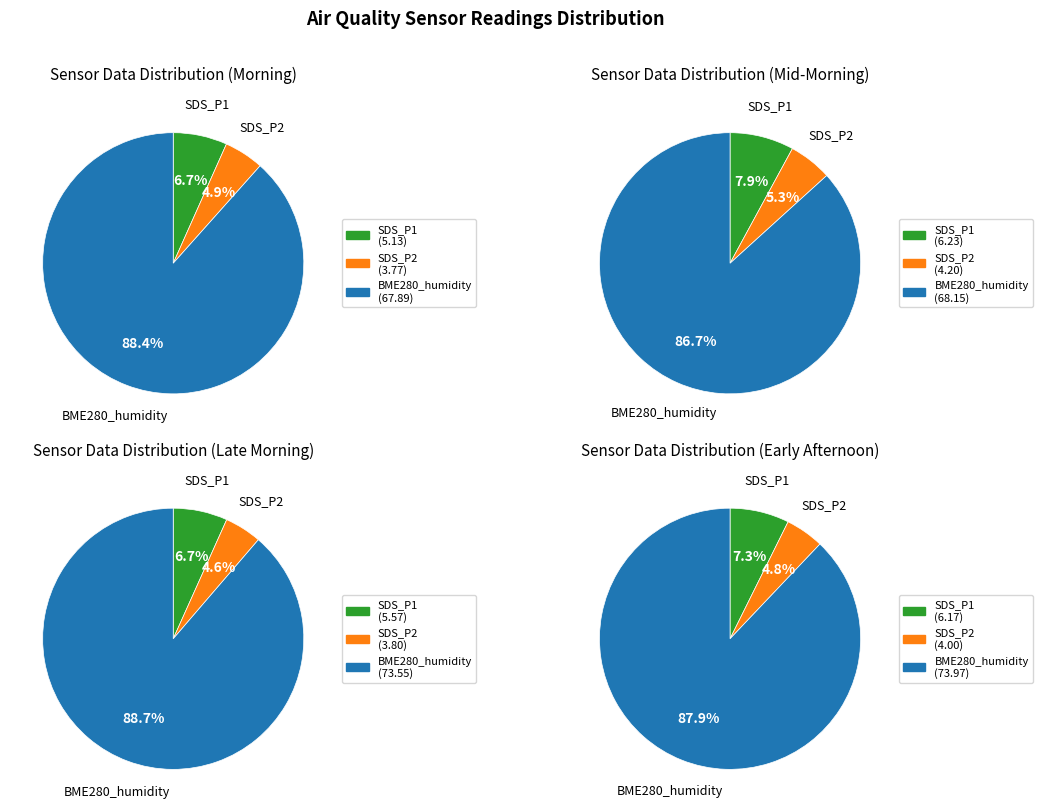

To the nearest percent, what is the combined percentage of BME280_humidity and SDS_P2?

93%